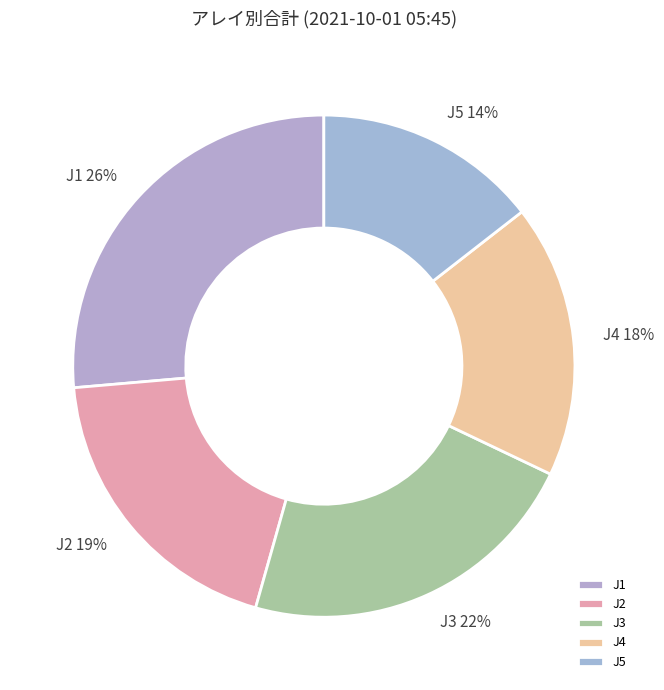

Which has a higher value, J2 or J3?

J3